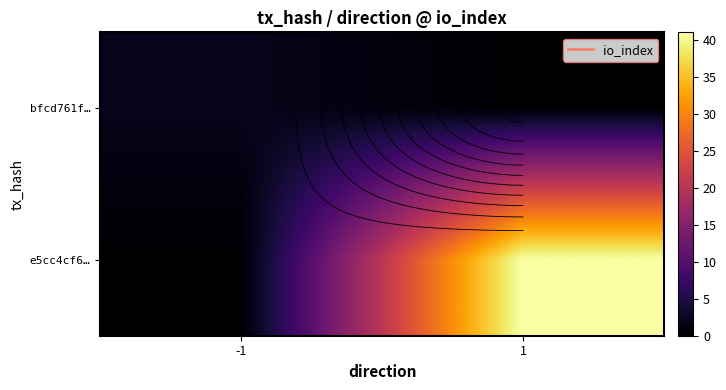

Which category has the lowest value across all series?

1